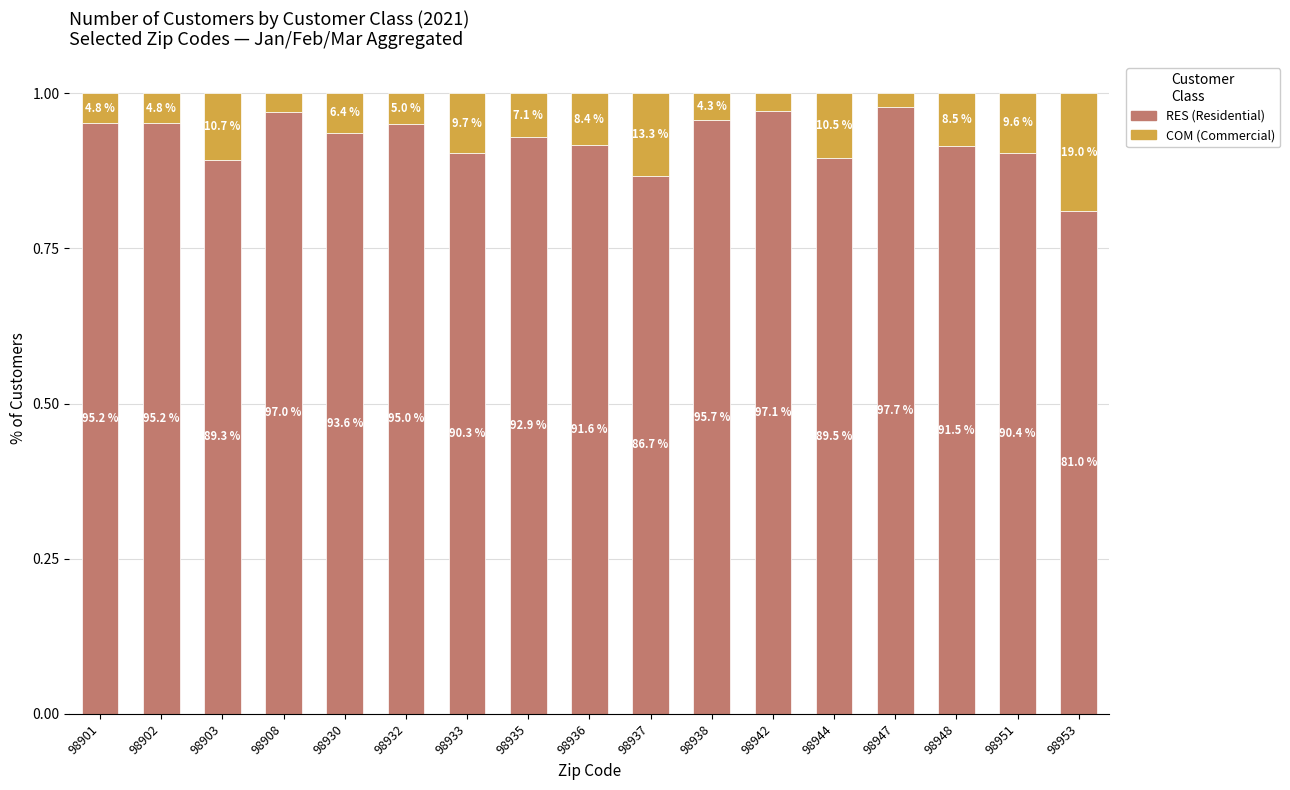

List the series in order of their peak value, lowest first.

COM (Commercial), RES (Residential)